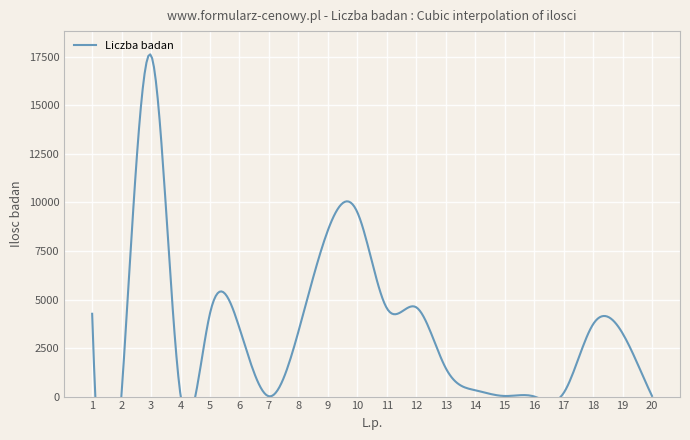

Where does the data first go above 3351?

1